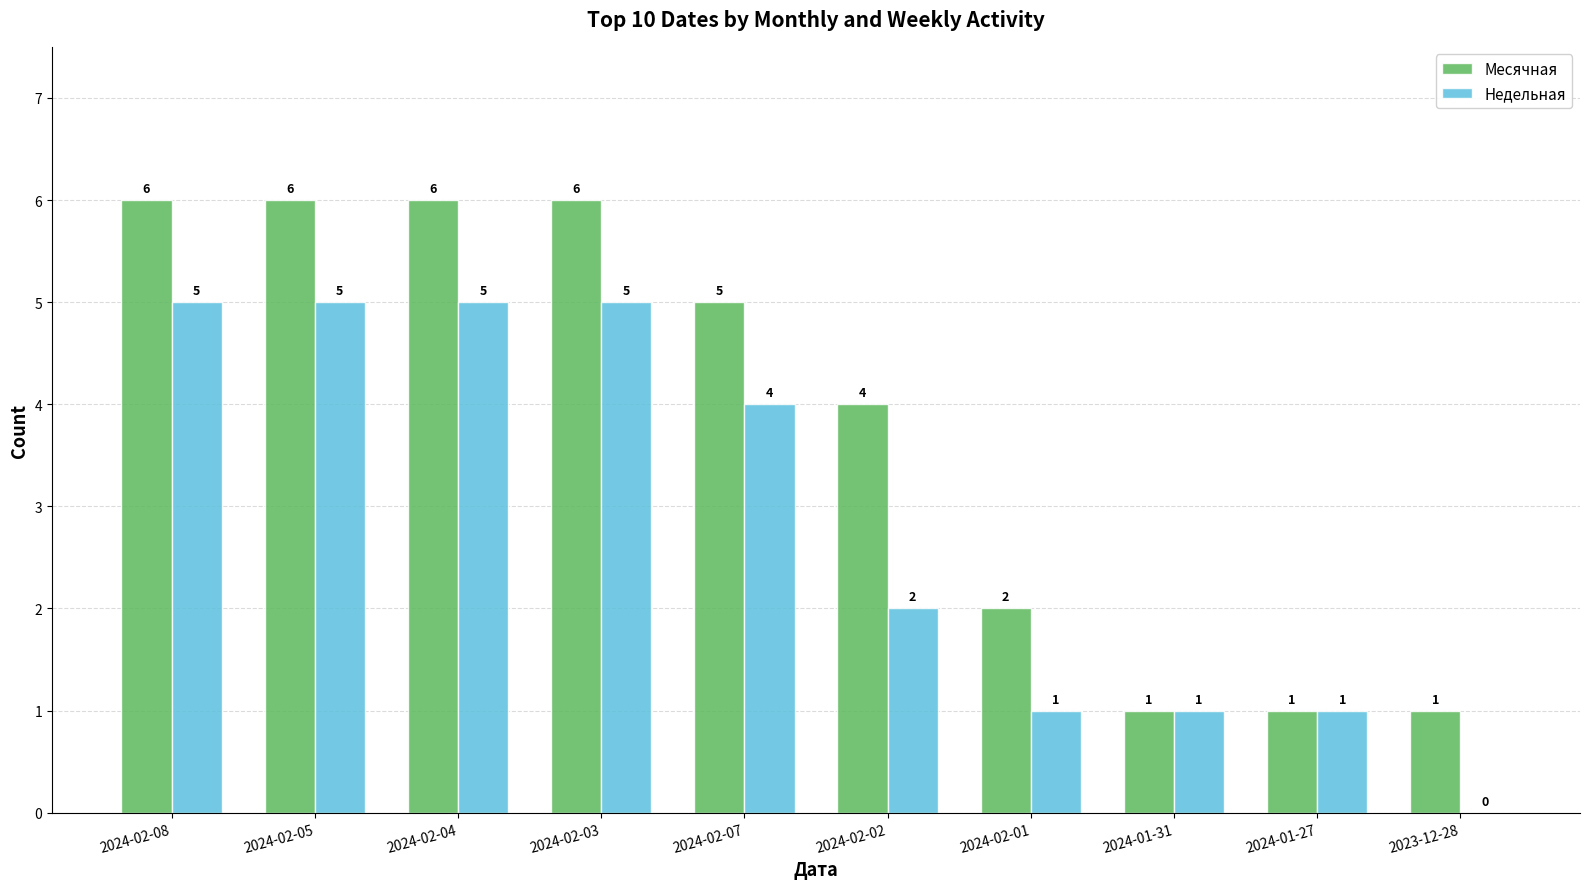

How many positive values does the Недельная series have?

9